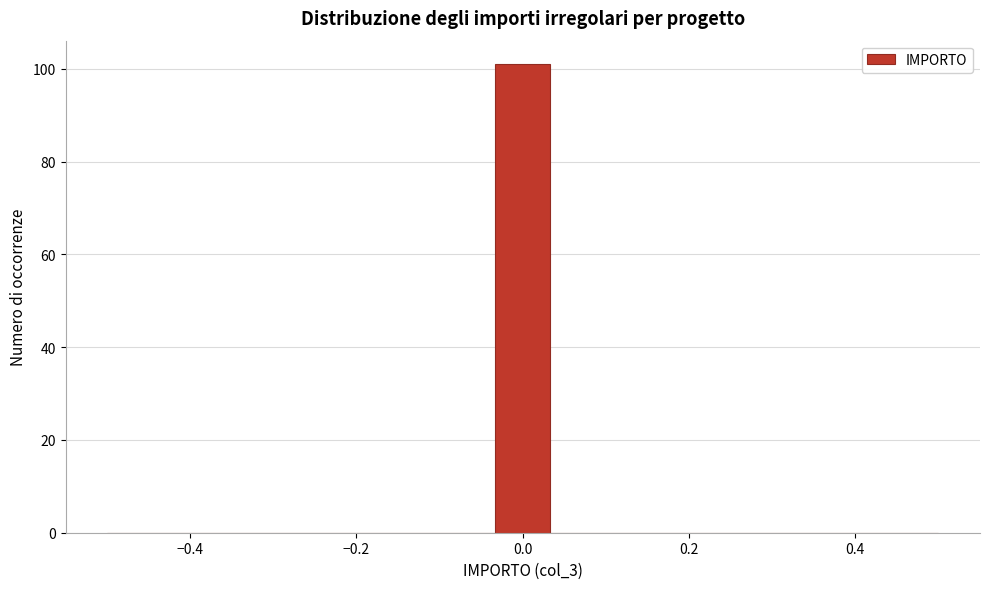

Around what value on the x-axis is the tallest bar? Give the approximate position of its centre, as read against the axis.

0.00